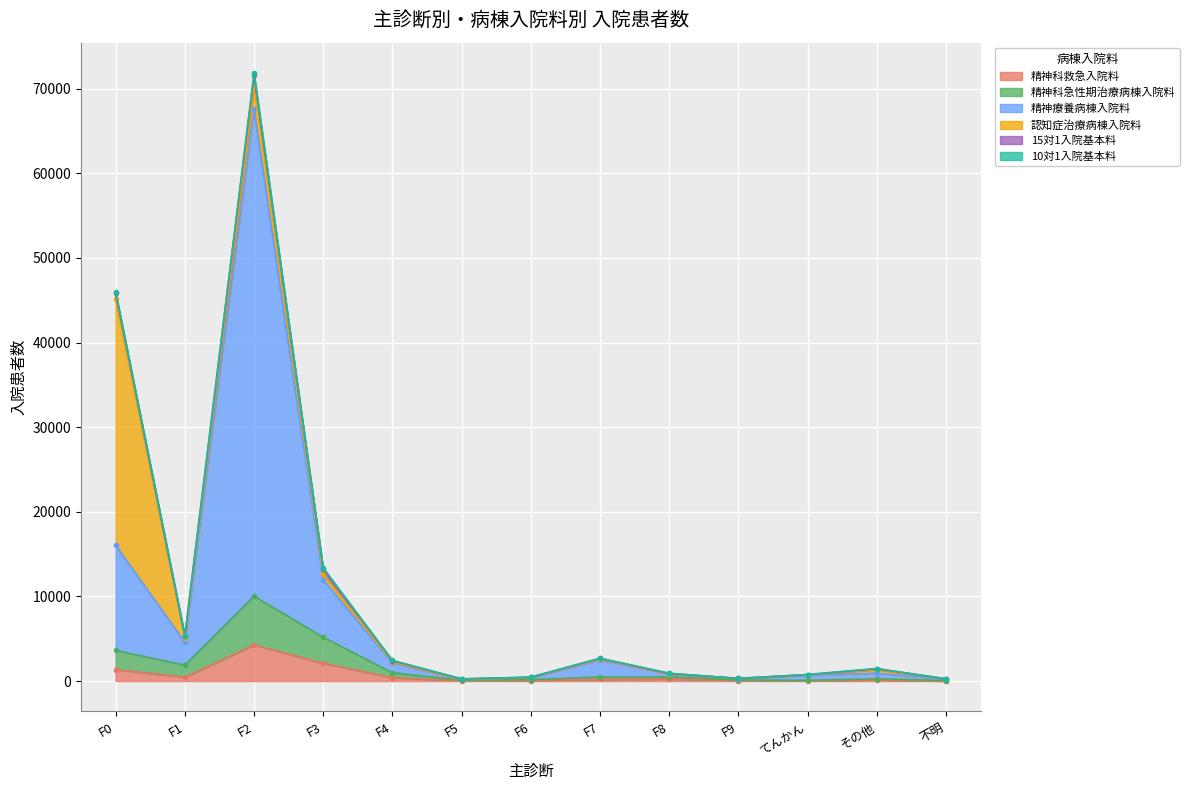

How many values in the 精神療養病棟入院料 series are below 919?

6